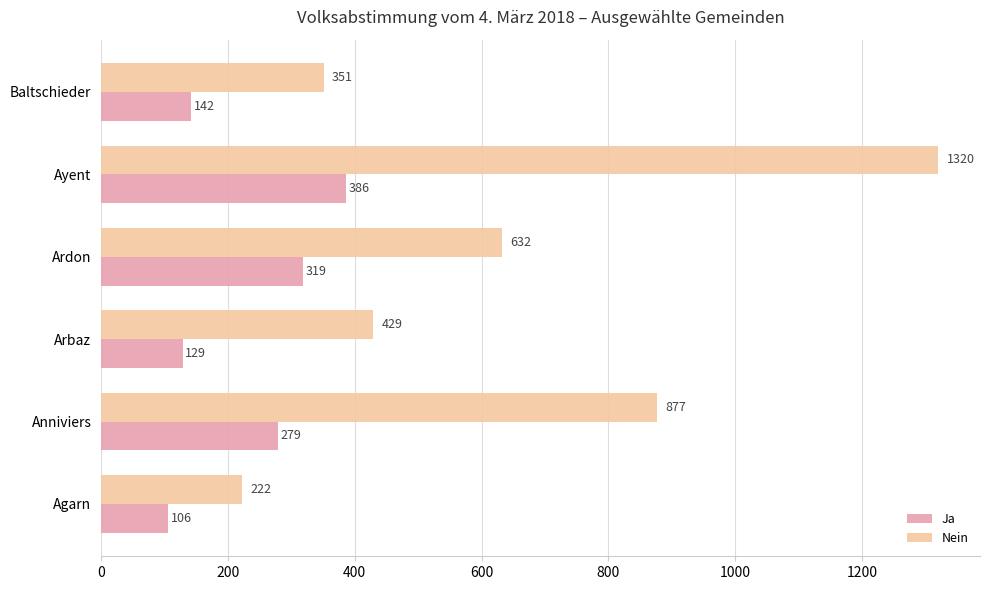

Which series has the largest total across all categories?

Nein